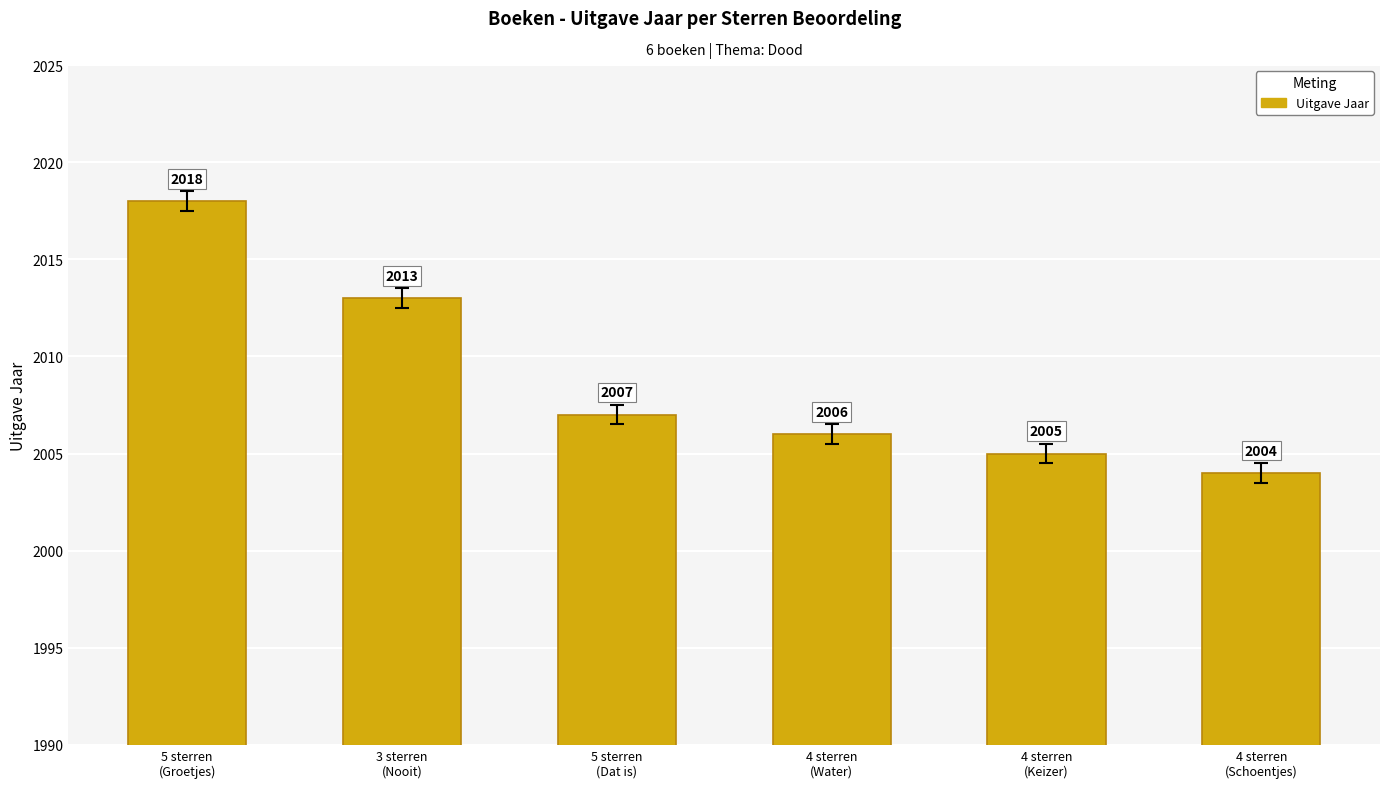

Approximately how many times larger is the value at 4 sterren
(Keizer) compared to 5 sterren
(Dat is)?

1.0